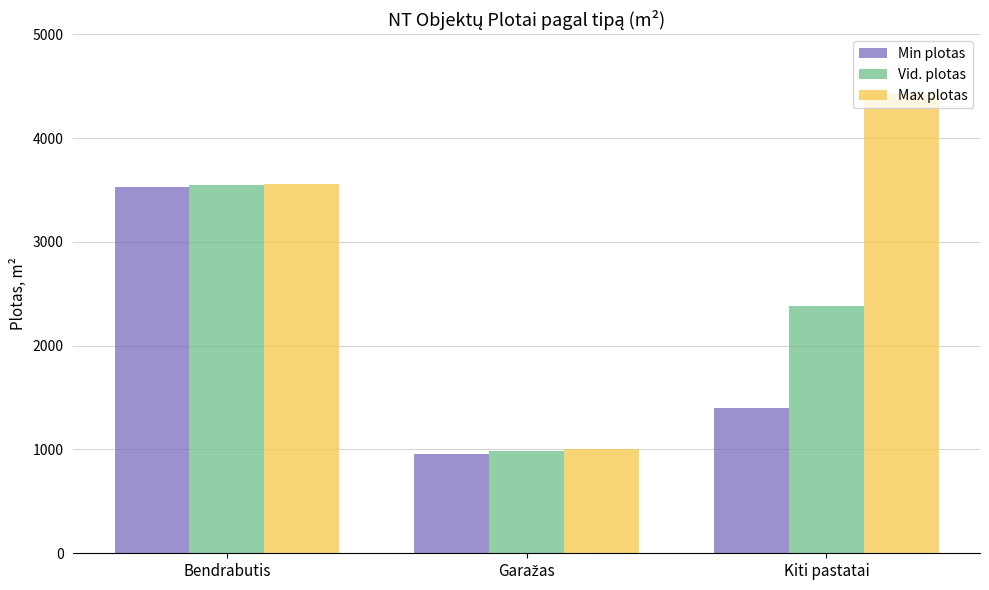

Which series has the largest total across all categories?

Max plotas